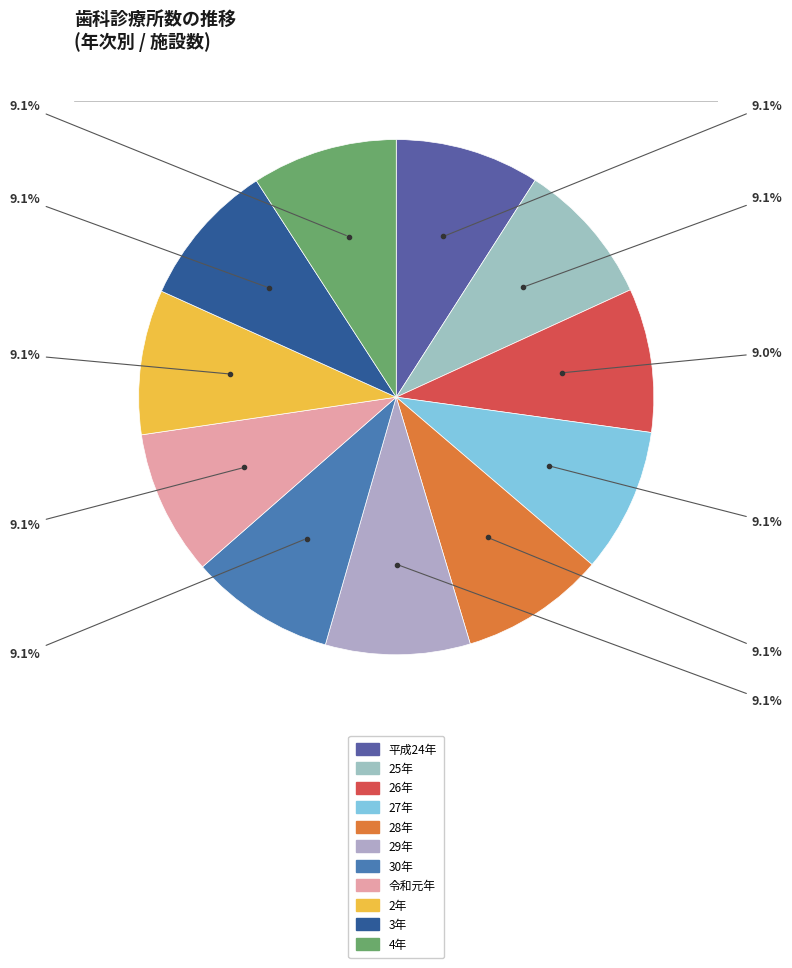

What is the smallest slice in the pie chart?

26年